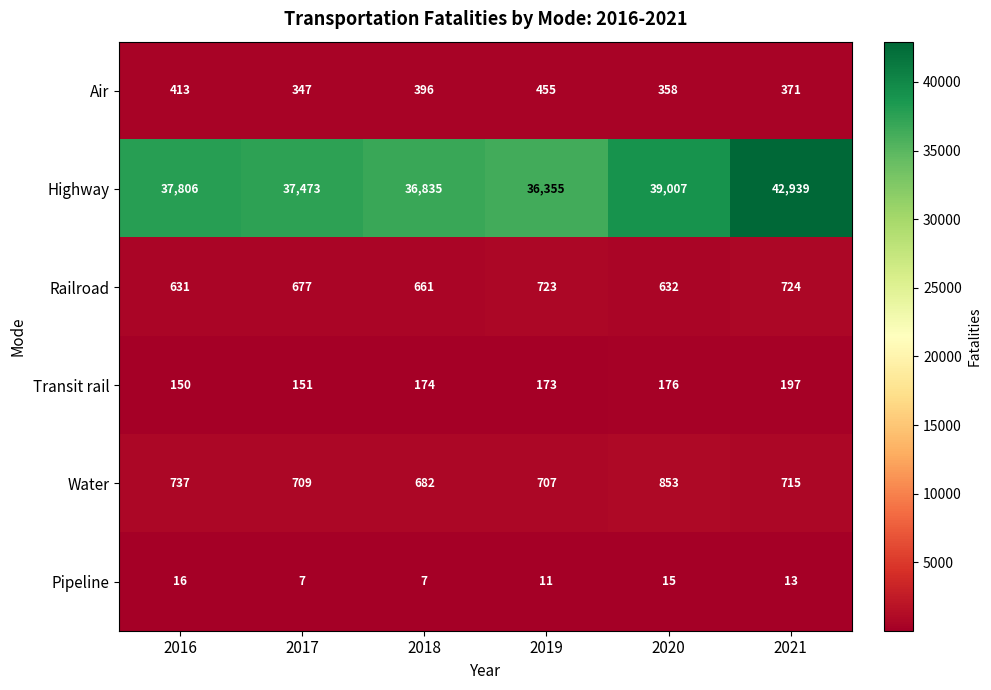

Which series changed the most between 2017 and 2018?

Highway